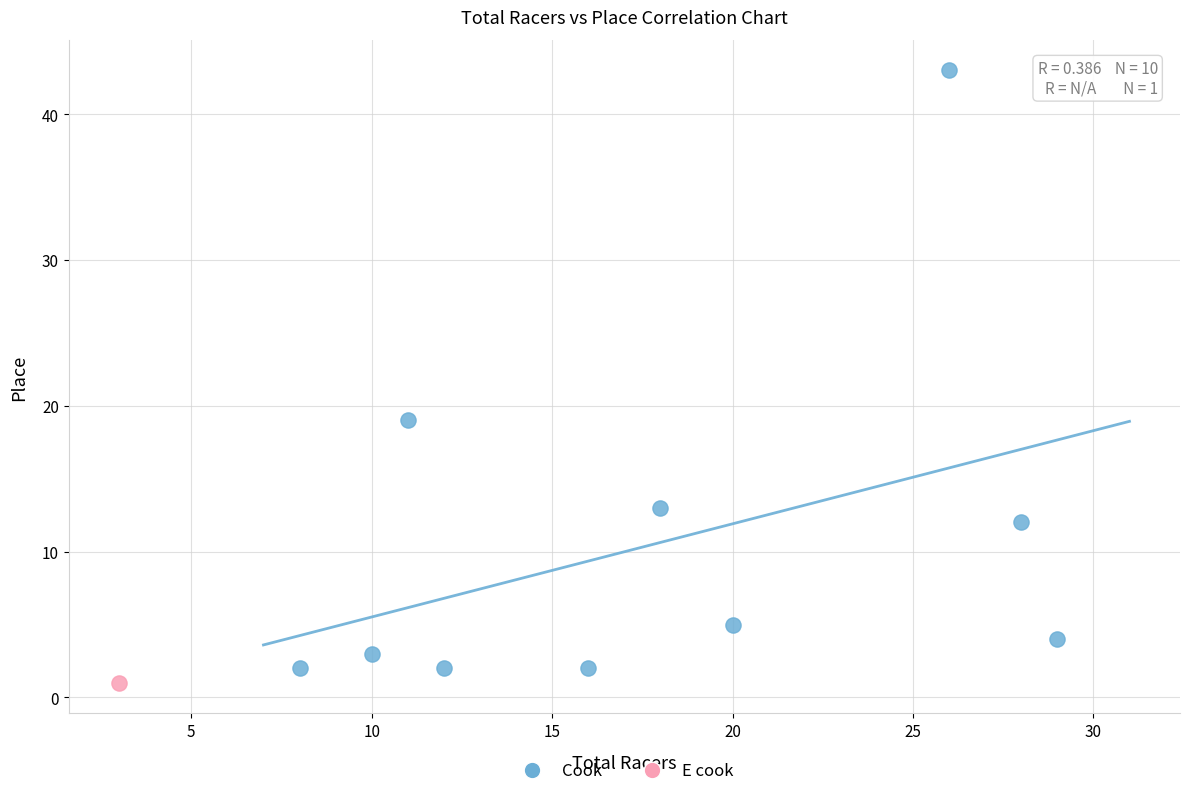

What are all the series names shown in the legend?

Cook, E cook